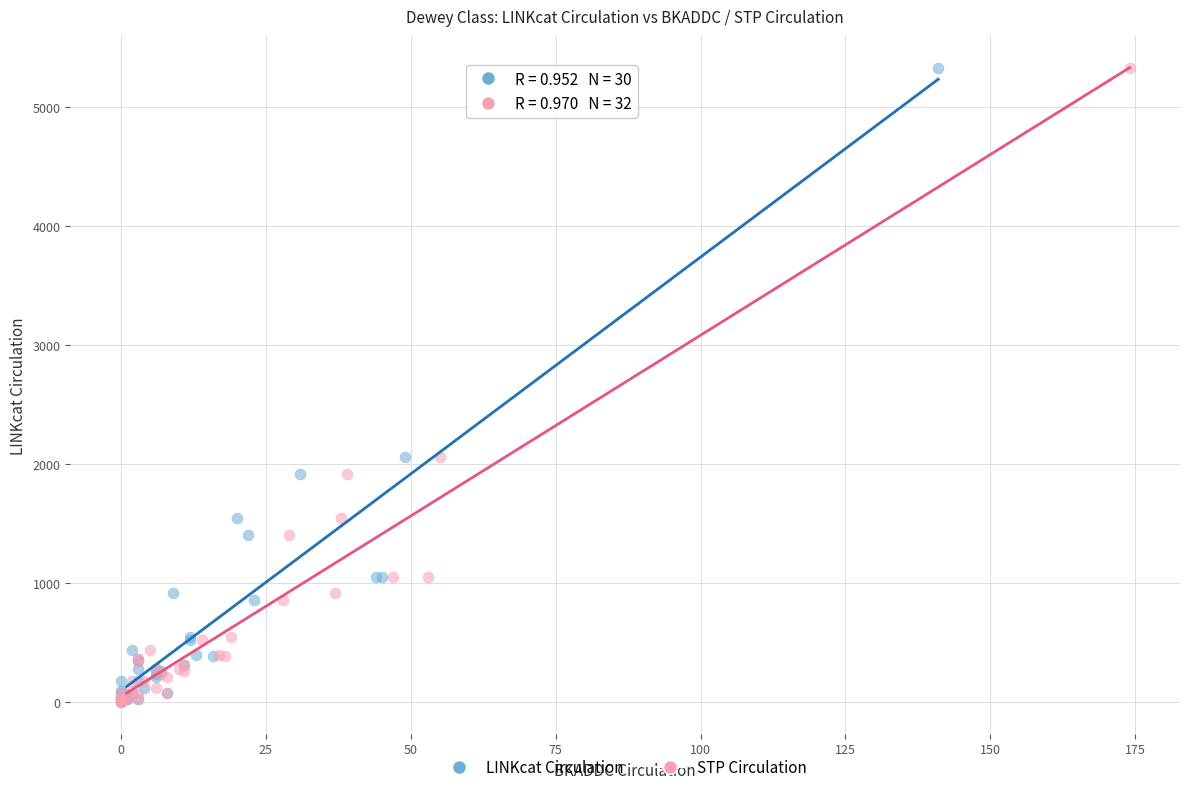

What are all the series names shown in the legend?

LINKcat Circulation, STP Circulation